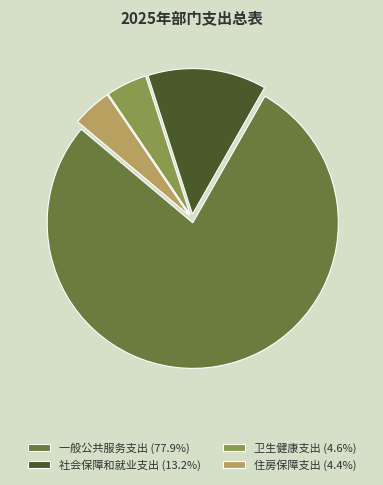

Is the sum of 一般公共服务支出 (77.9%) and 住房保障支出 (4.4%) greater than half?

Yes